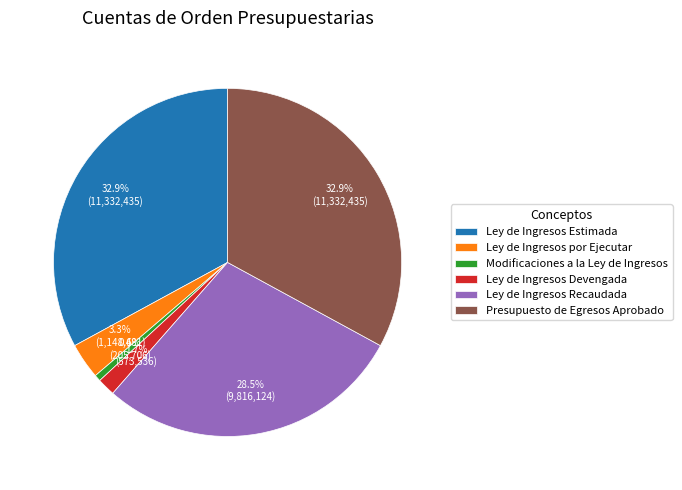

To the nearest percent, what percentage of the pie is Ley de Ingresos Devengada?

2%